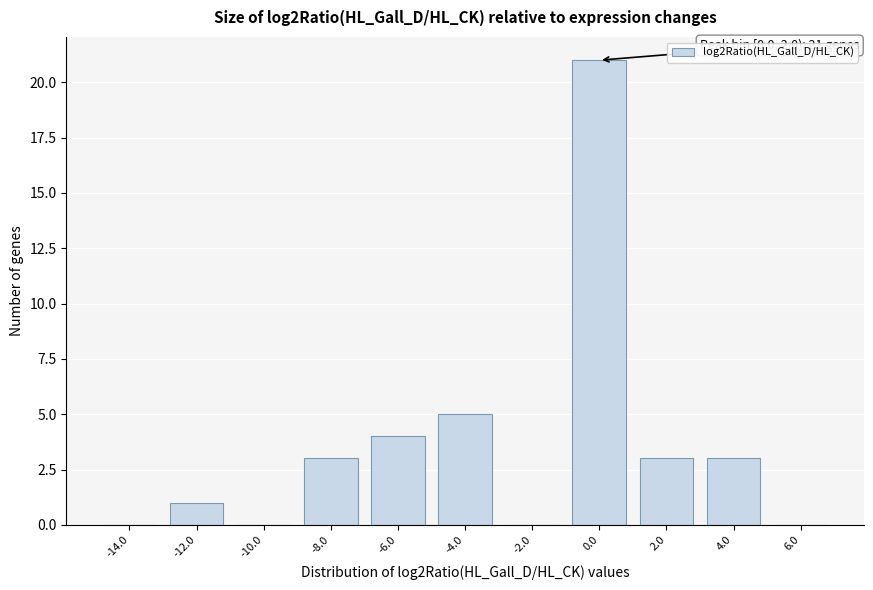

Reading left to right, what are all the values shown in this chart?

-14.0=0	-12.0=1	-10.0=0	-8.0=3	-6.0=4	-4.0=5	-2.0=0	0.0=21	2.0=3	4.0=3	6.0=0